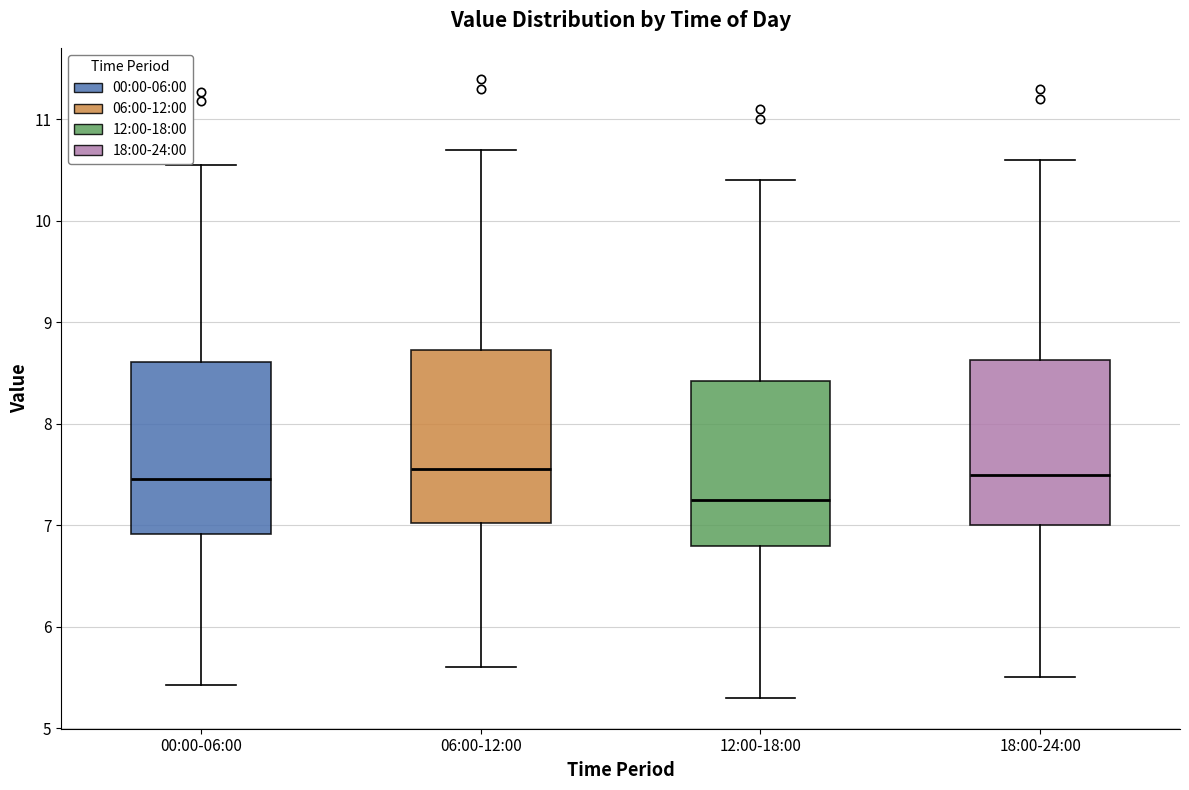

Reading left to right, read every box against the y-axis: the position of its median line, the range the box covers, and the ends of its whiskers. The values are not printed on the chart, so give them approximately, as read against the axis.

00:00-06:00: median 7.5, box 6.9 to 8.6, whiskers 5.4 to 10.6
06:00-12:00: median 7.6, box 7.0 to 8.7, whiskers 5.6 to 10.7
12:00-18:00: median 7.3, box 6.8 to 8.4, whiskers 5.3 to 10.4
18:00-24:00: median 7.5, box 7.0 to 8.6, whiskers 5.5 to 10.6